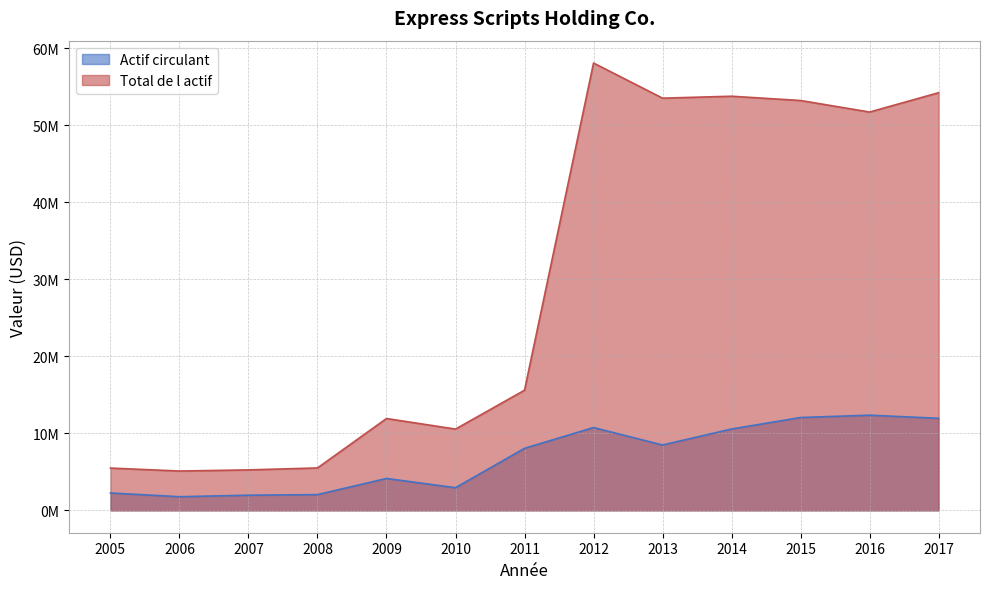

Reading left to right, list all the values displayed in this chart.

Actif circulant: 2257000	1772100	1967800	2043800	4143500	2941300	8058000	10756900	8491400	10568100	12059500	12363400	11957100
Total de l actif: 5493000	5108100	5256400	5509200	11931200	10557800	15607000	58111200	53548200	53798900	53243300	51744900	54255800